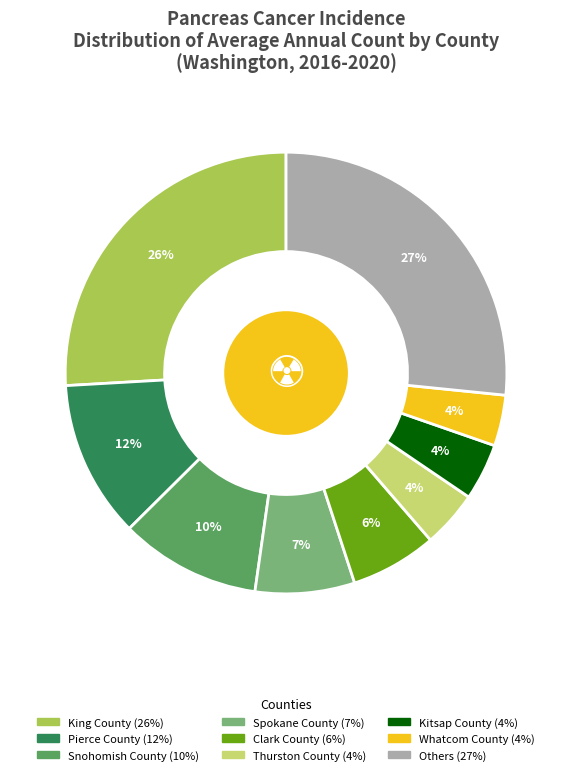

To the nearest percent, what is the average slice percentage?

11%